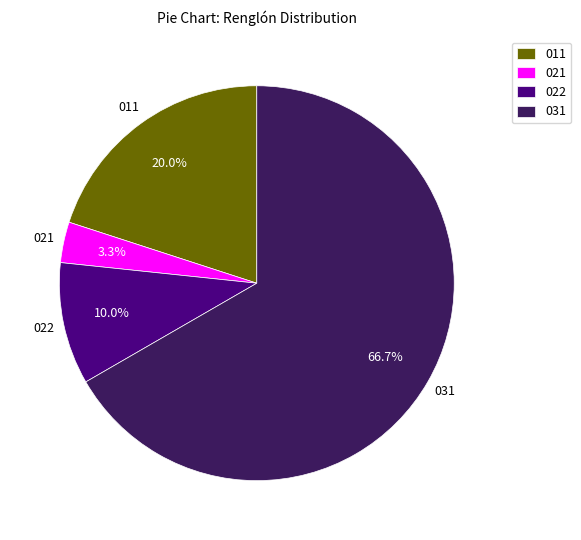

The 022 slice represents 10% of the pie. True or false?

True